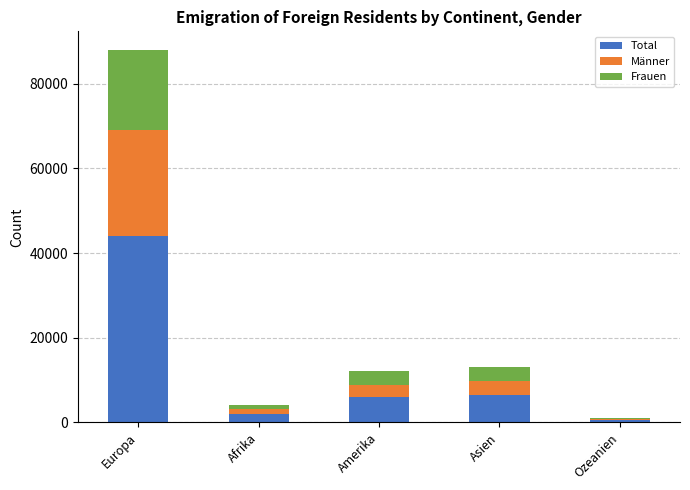

What is the total value across all series at Amerika?

12086